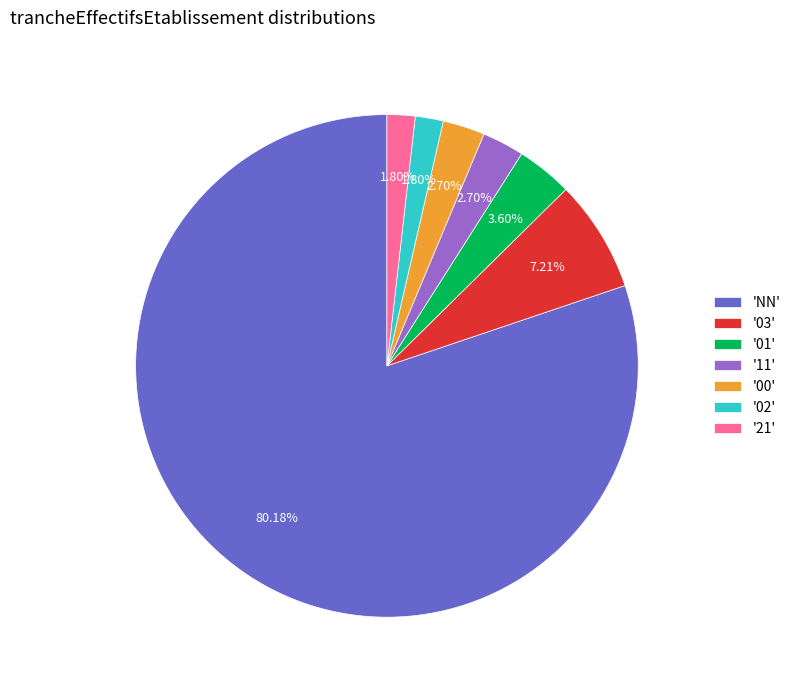

What is the majority slice?

'NN'